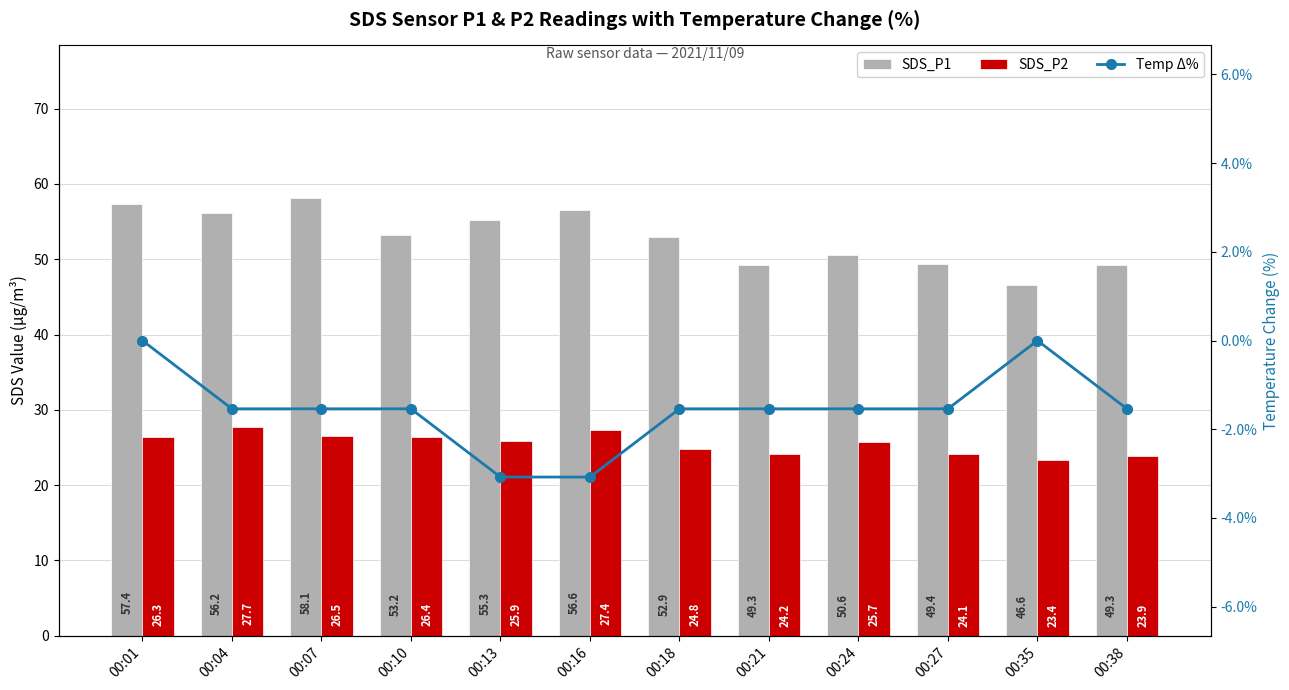

Reading right to left, extract all data points from this chart.

SDS_P1: 00:38=49.3	00:35=46.6	00:27=49.4	00:24=50.6	00:21=49.3	00:18=52.9	00:16=56.6	00:13=55.3	00:10=53.2	00:07=58.1	00:04=56.2	00:01=57.4
SDS_P2: 00:38=23.9	00:35=23.4	00:27=24.1	00:24=25.7	00:21=24.2	00:18=24.8	00:16=27.4	00:13=25.9	00:10=26.4	00:07=26.5	00:04=27.7	00:01=26.3
Temp Δ%: 00:38=-1.5	00:35=0.0	00:27=-1.5	00:24=-1.5	00:21=-1.5	00:18=-1.5	00:16=-3.1	00:13=-3.1	00:10=-1.5	00:07=-1.5	00:04=-1.5	00:01=0.0